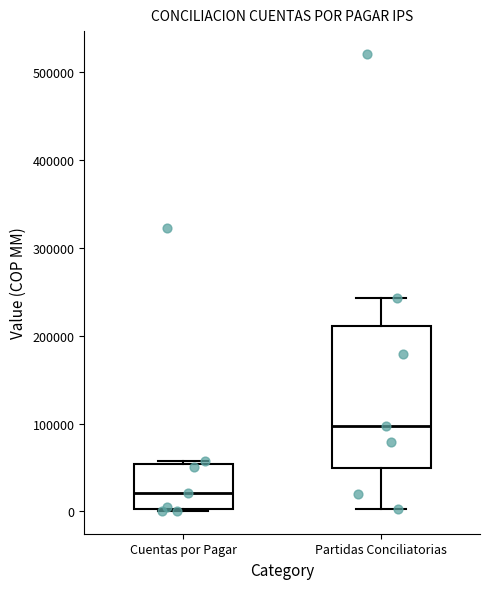

Reading left to right, read every box against the y-axis: the position of its median line, the range the box covers, and the ends of its whiskers. The values are not printed on the chart, so give them approximately, as read against the axis.

Cuentas por Pagar: median 20000, box 0 to 50000, whiskers 0 to 60000
Partidas Conciliatorias: median 100000, box 50000 to 210000, whiskers 0 to 240000